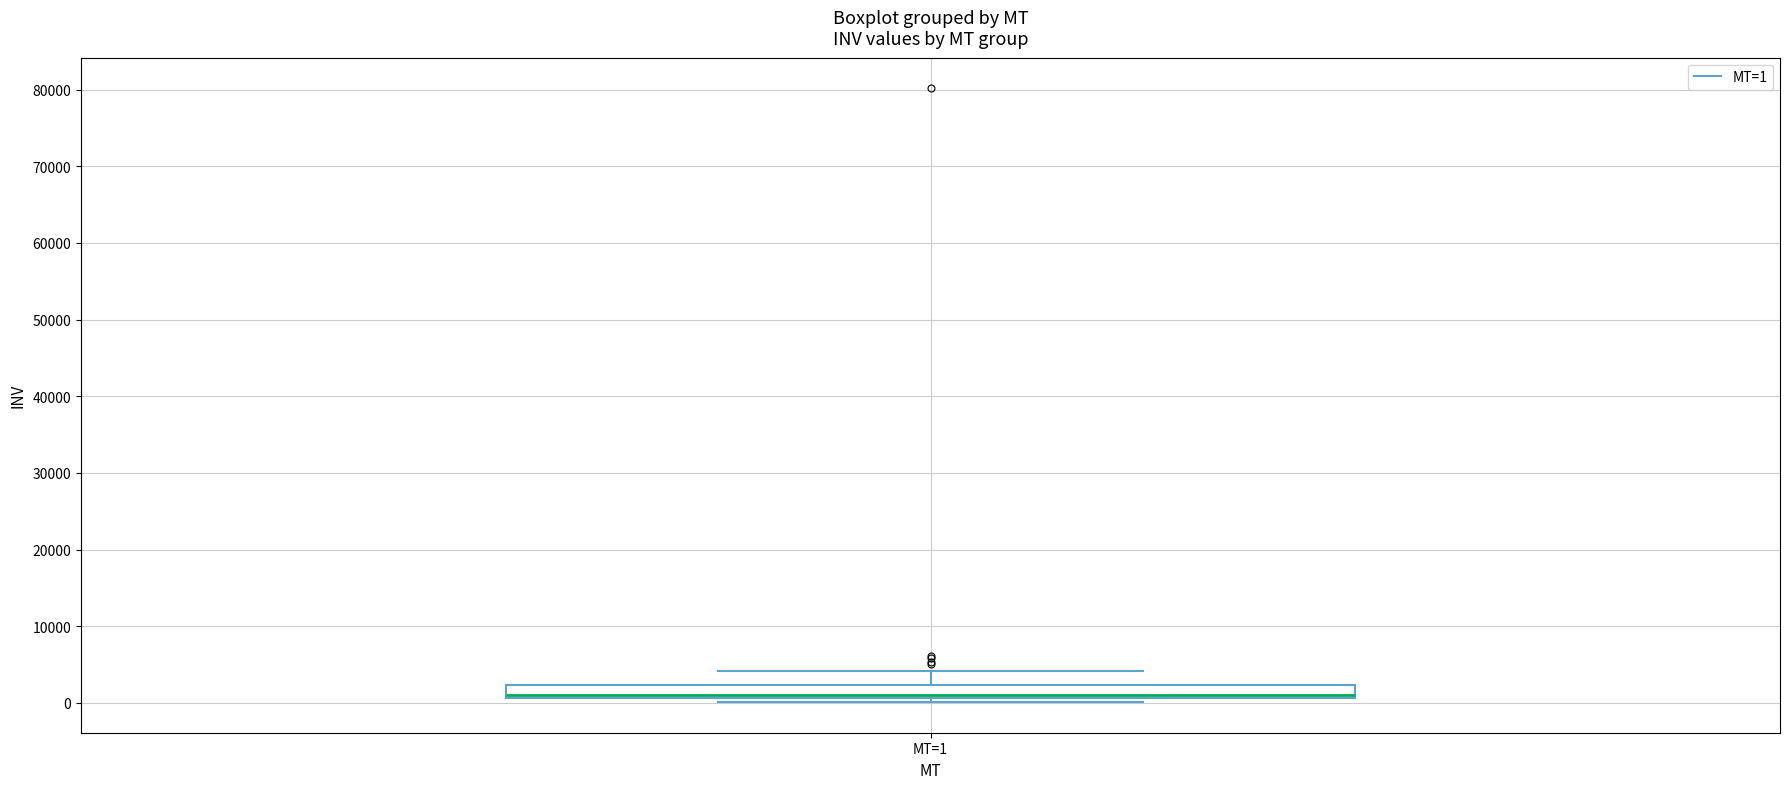

Where is the upper edge of the box for MT=1 on the y-axis? The values are not printed on the chart, so give them approximately, as read against the axis.

2000